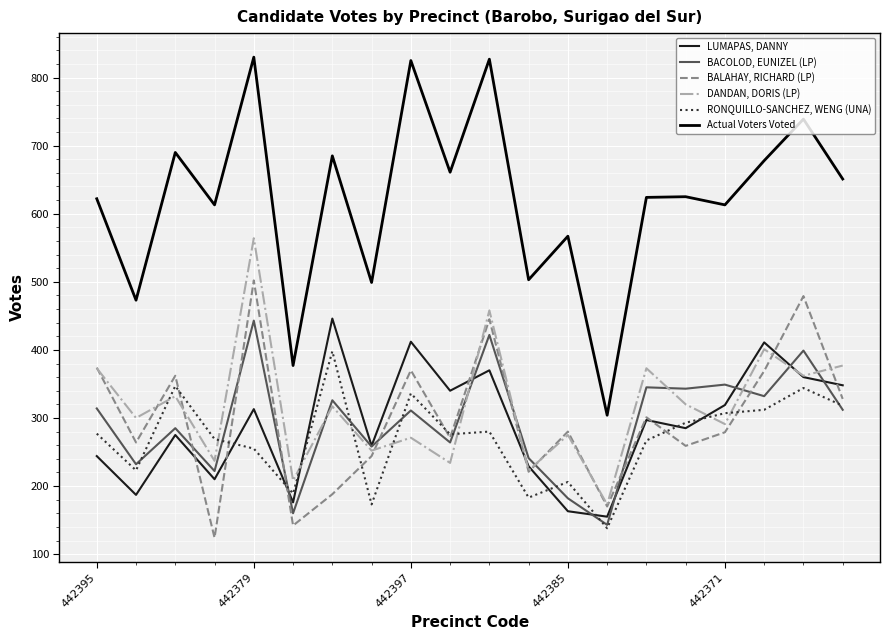

How many interior local peaks does the DANDAN, DORIS (LP) series have?

8